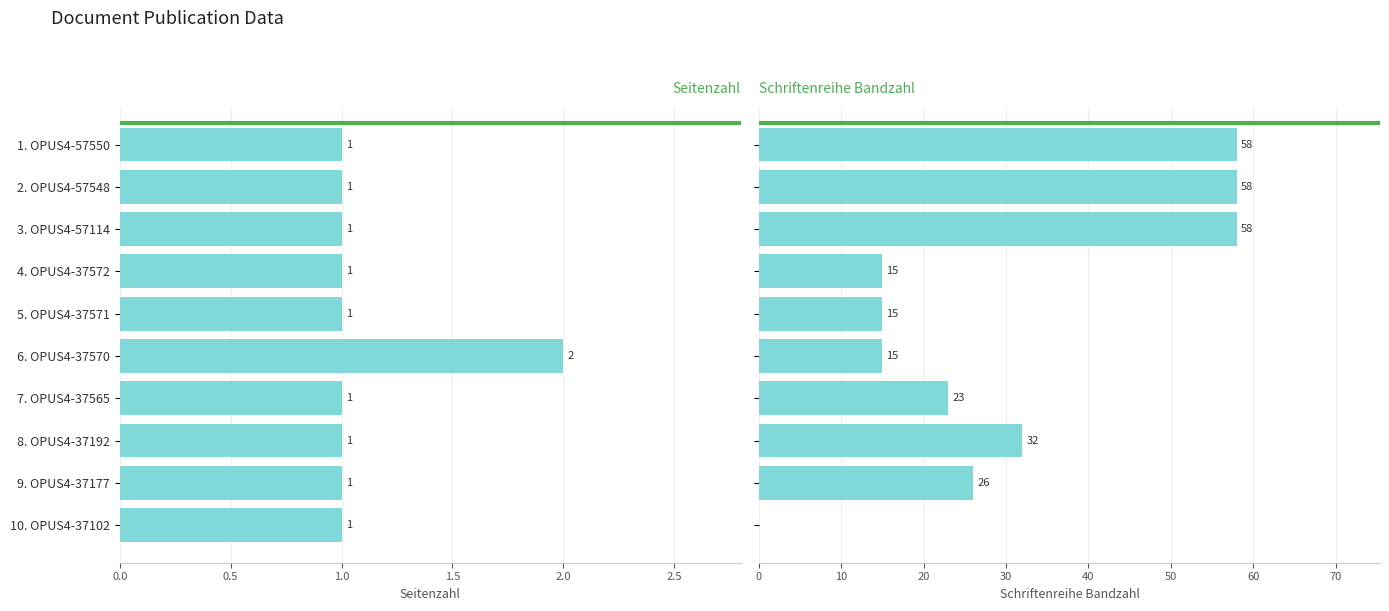

Rank the series at 1. OPUS4-57550 from lowest to highest value.

Seitenzahl, Schriftenreihe Bandzahl